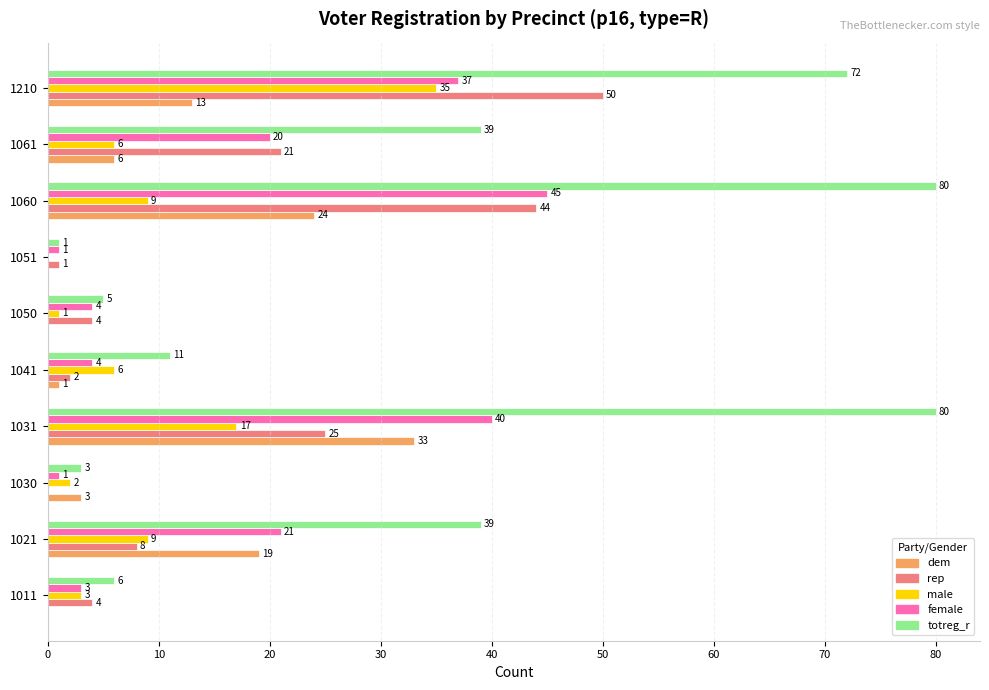

Is it true that male equals 9 at 1060?

True